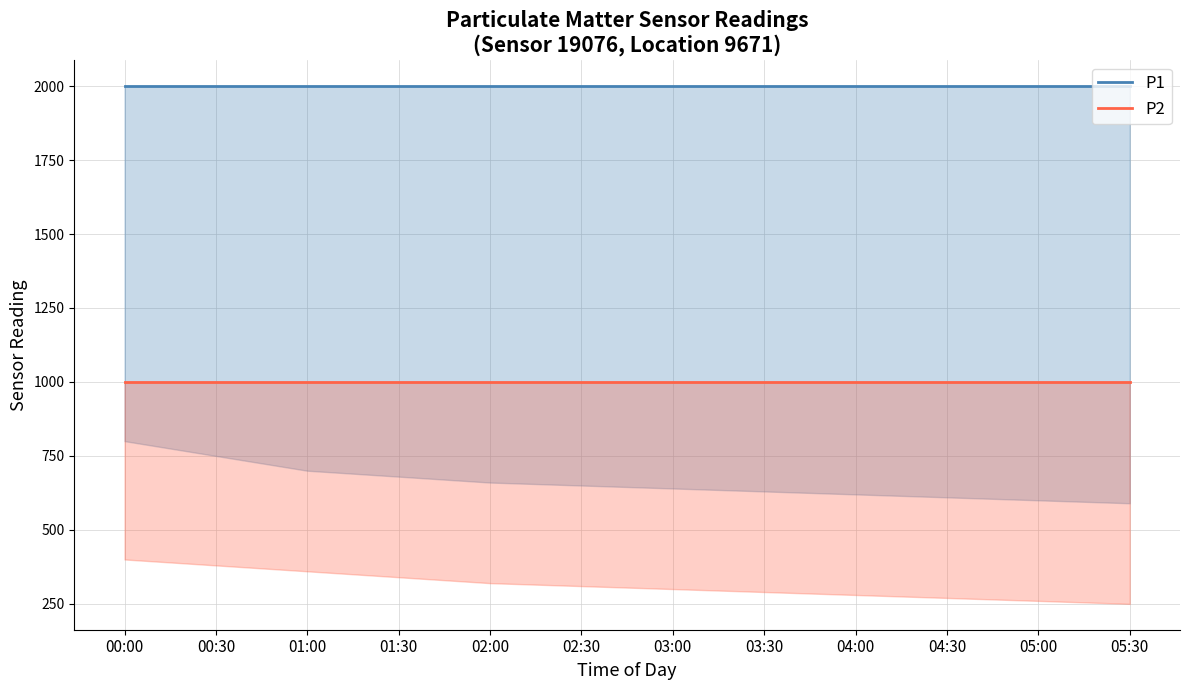

Reading left to right, list all the values displayed in this chart.

P1: 00:00=1999.9	00:30=1999.9	01:00=1999.9	01:30=1999.9	02:00=1999.9	02:30=1999.9	03:00=1999.9	03:30=1999.9	04:00=1999.9	04:30=1999.9	05:00=1999.9	05:30=1999.9
P2: 00:00=999.9	00:30=999.9	01:00=999.9	01:30=999.9	02:00=999.9	02:30=999.9	03:00=999.9	03:30=999.9	04:00=999.9	04:30=999.9	05:00=999.9	05:30=999.9